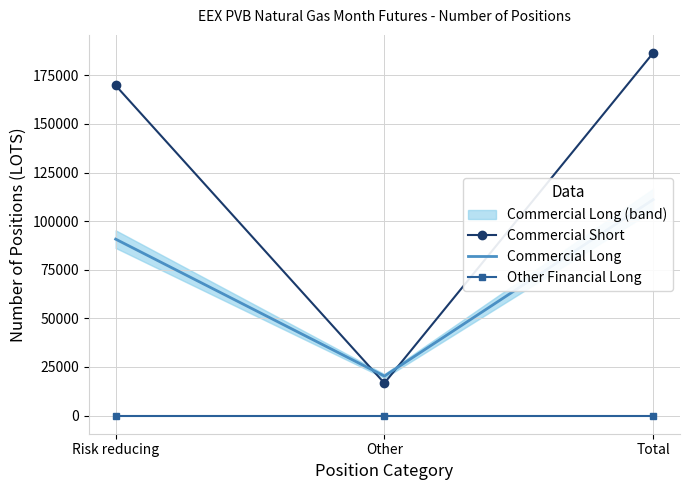

How many values in the Commercial Short series exceed 169752?

1